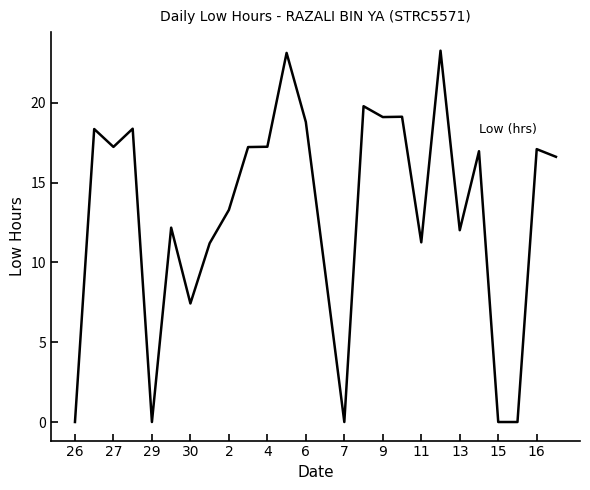

What is the difference between the maximum and minimum values?

23.3